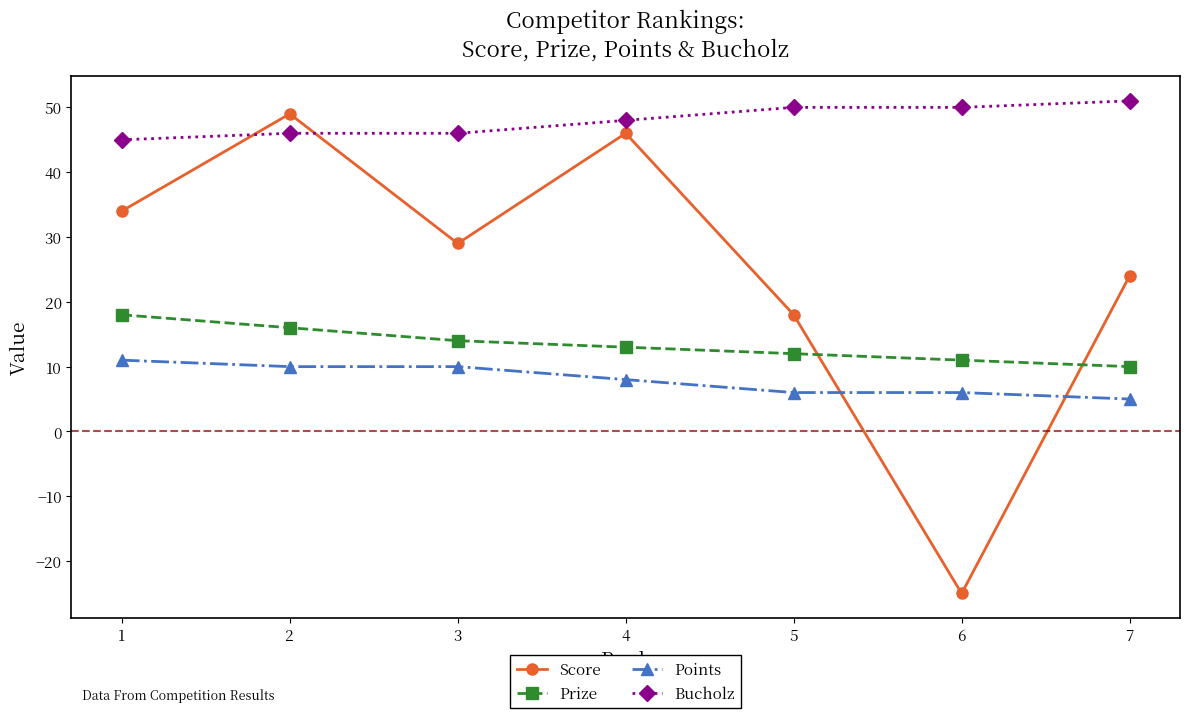

How many distinct data groups are displayed?

4